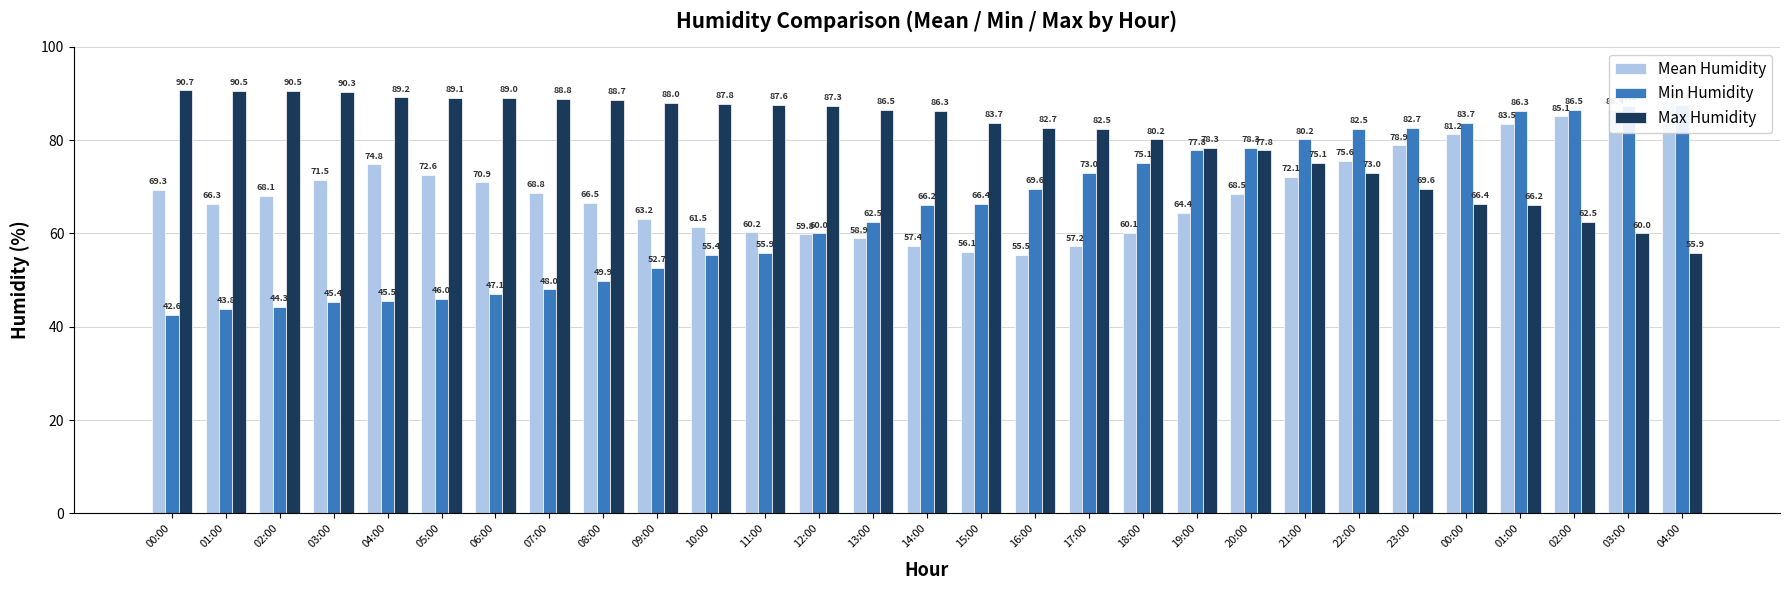

What is the greatest value displayed?

90.7